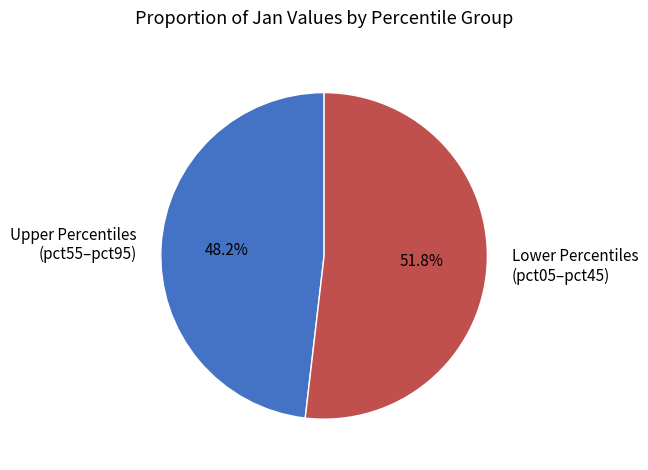

What is the largest slice in the pie chart?

Lower Percentiles (pct05–pct45)